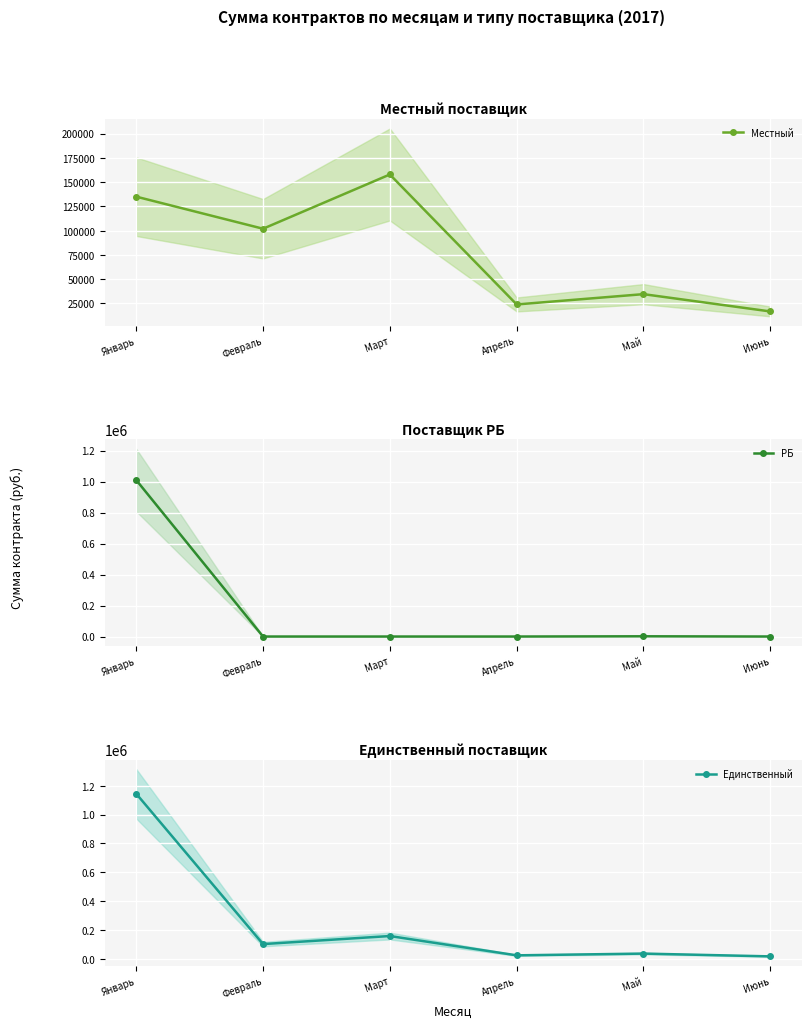

What is the highest value of the Единственный series?

1144861.6